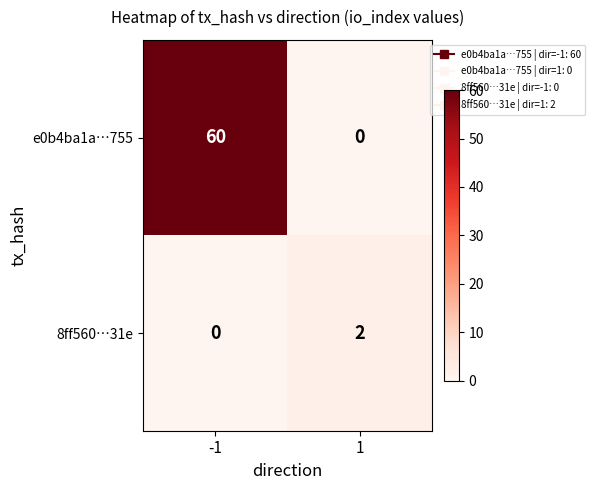

How many data points does each series have?

2